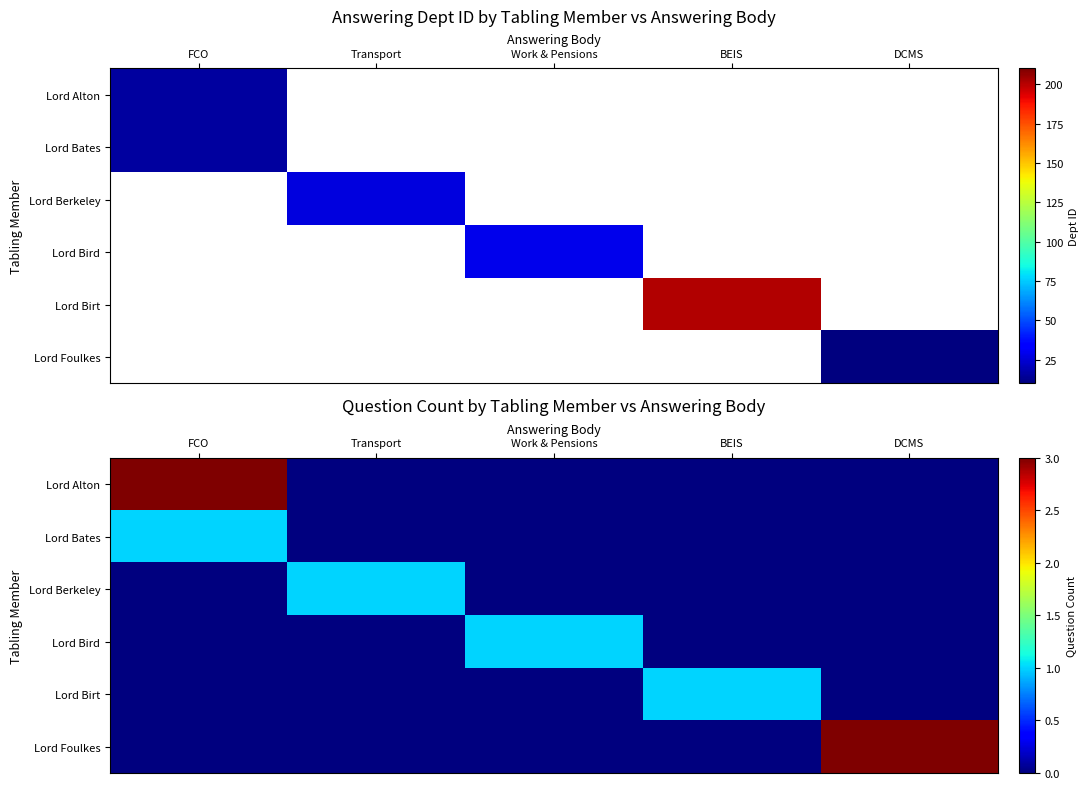

At how many categories does at least one series exceed 0?

5